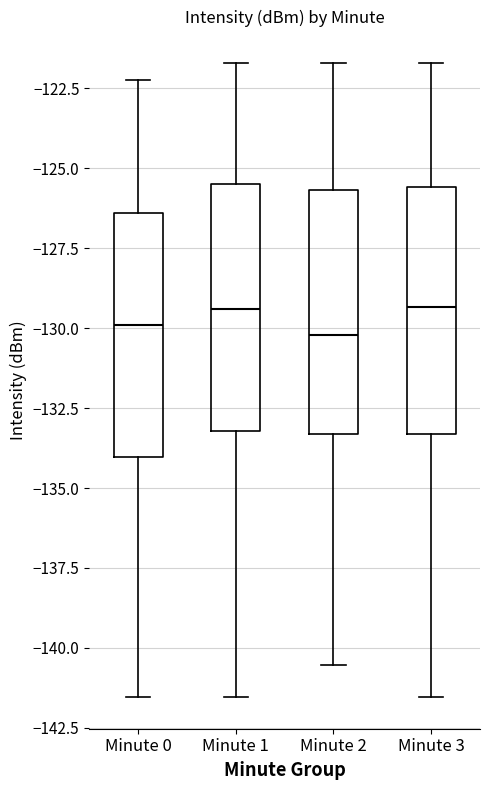

Where is the upper edge of the box for Minute 2 on the y-axis? The values are not printed on the chart, so give them approximately, as read against the axis.

-125.5